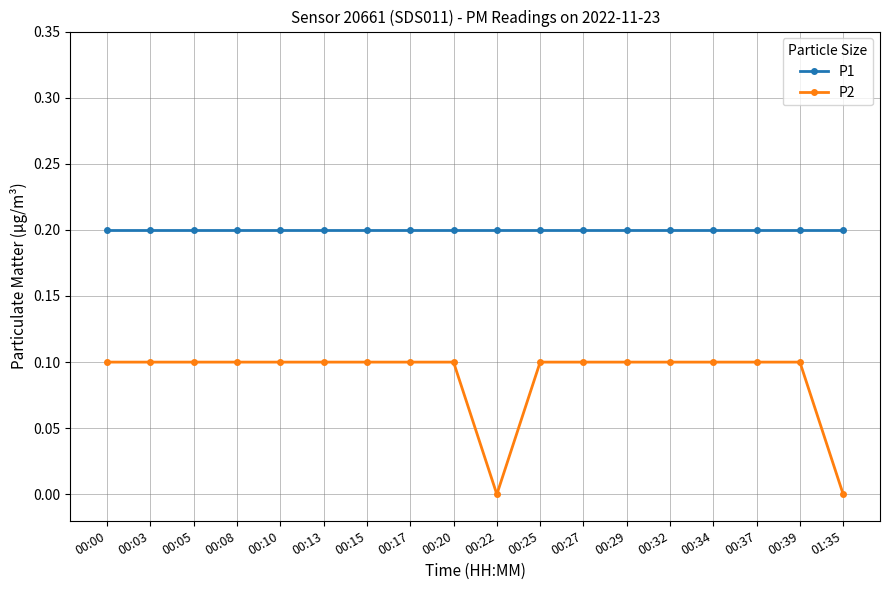

Reading left to right, what are all the values shown in this chart?

P1: 00:00=0.2	00:03=0.2	00:05=0.2	00:08=0.2	00:10=0.2	00:13=0.2	00:15=0.2	00:17=0.2	00:20=0.2	00:22=0.2	00:25=0.2	00:27=0.2	00:29=0.2	00:32=0.2	00:34=0.2	00:37=0.2	00:39=0.2	01:35=0.2
P2: 00:00=0.1	00:03=0.1	00:05=0.1	00:08=0.1	00:10=0.1	00:13=0.1	00:15=0.1	00:17=0.1	00:20=0.1	00:22=0.0	00:25=0.1	00:27=0.1	00:29=0.1	00:32=0.1	00:34=0.1	00:37=0.1	00:39=0.1	01:35=0.0